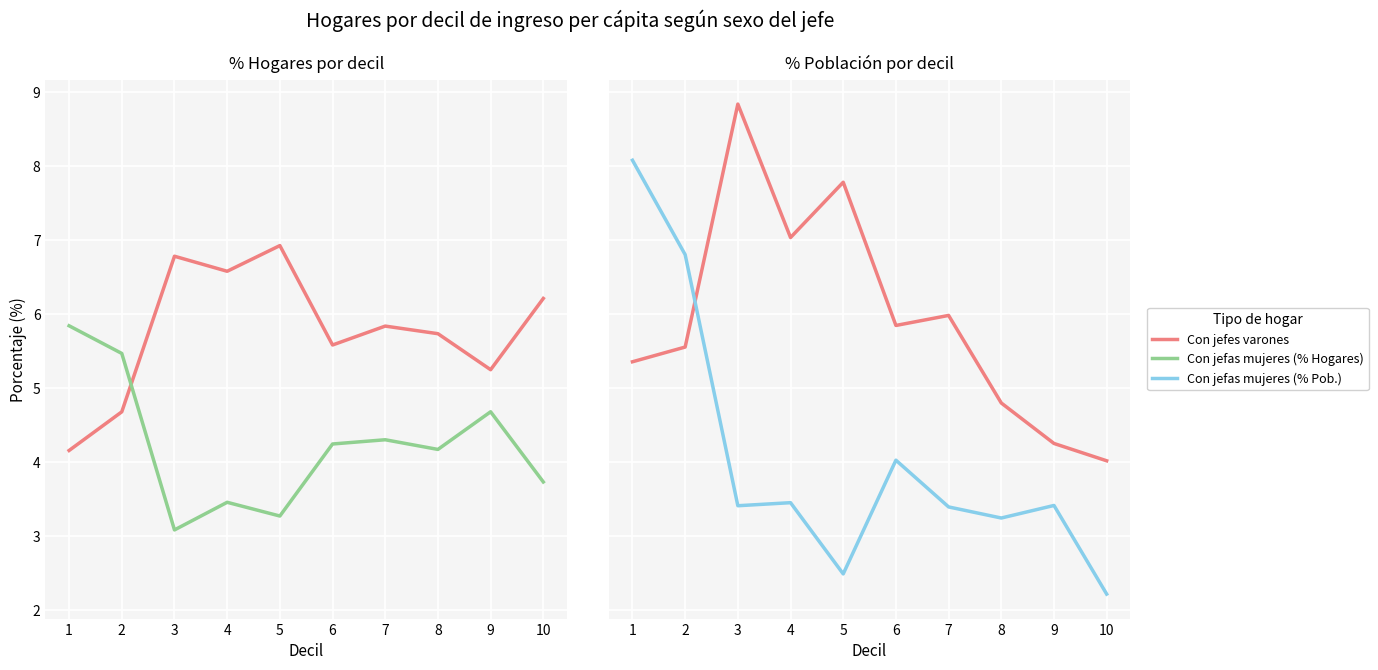

At which label does Con jefas mujeres reach its peak?

1